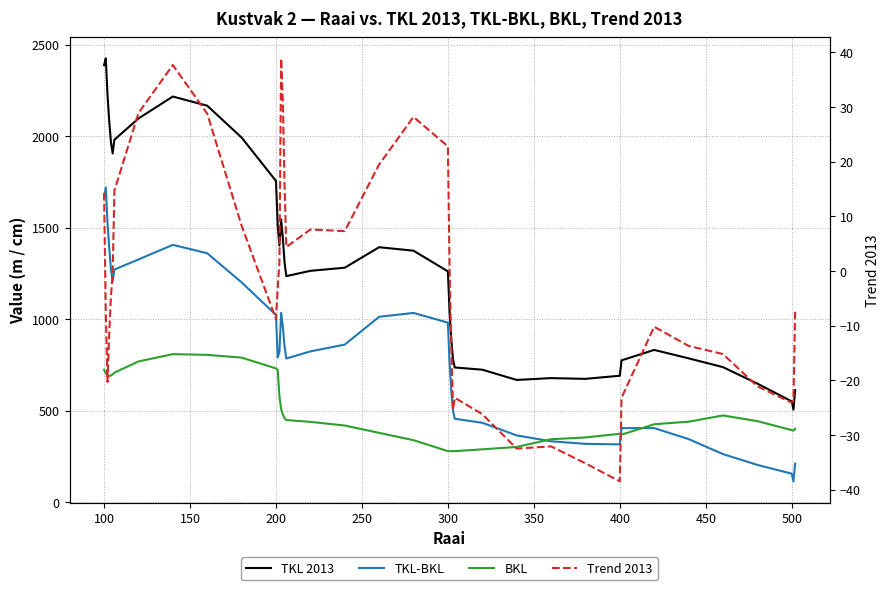

Is the value of BKL at 24 greater than the value of TKL 2013 at 250?

No